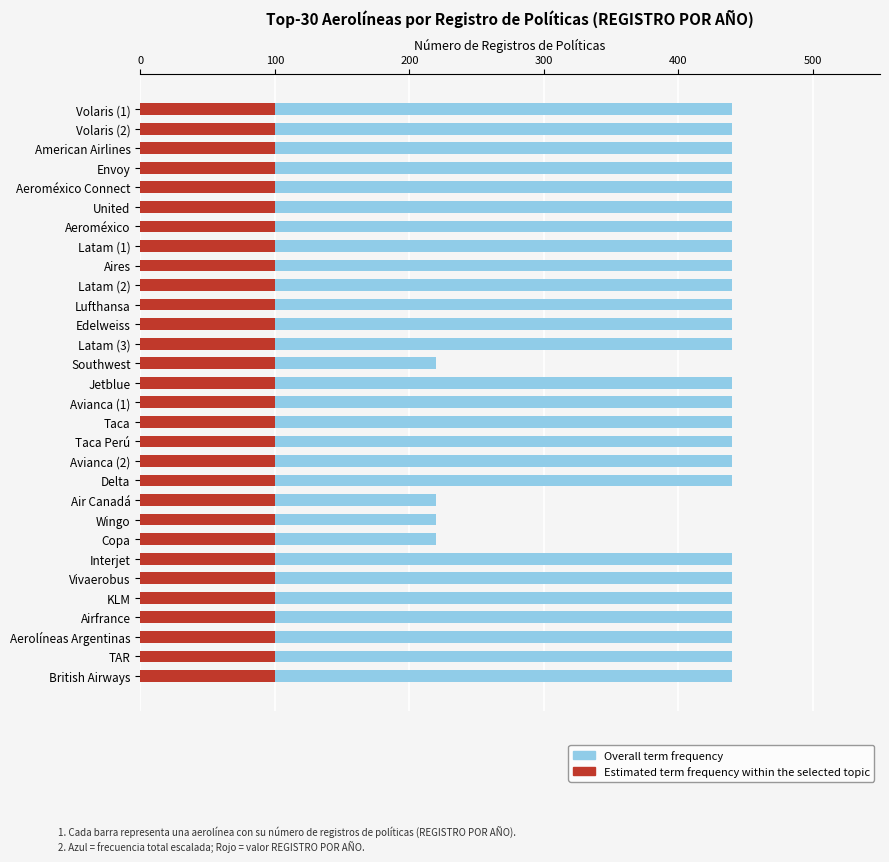

The value of Overall term frequency at Lufthansa is 440.0. True or false?

True